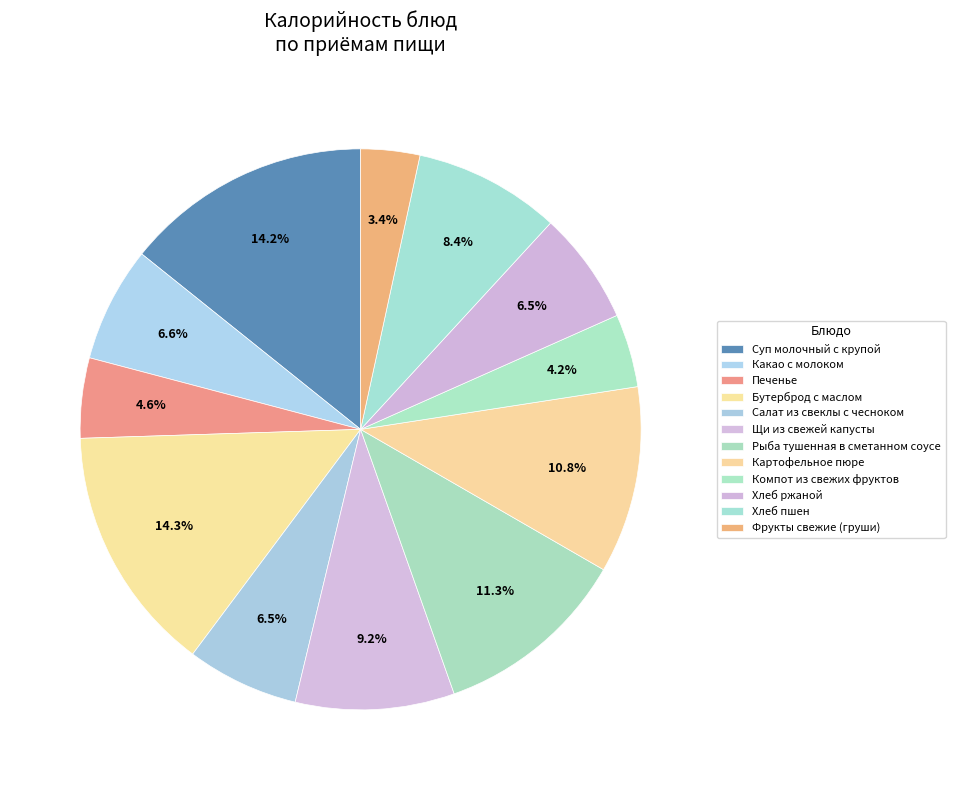

To the nearest percent, what is the difference between the largest and smallest slice percentages?

11%